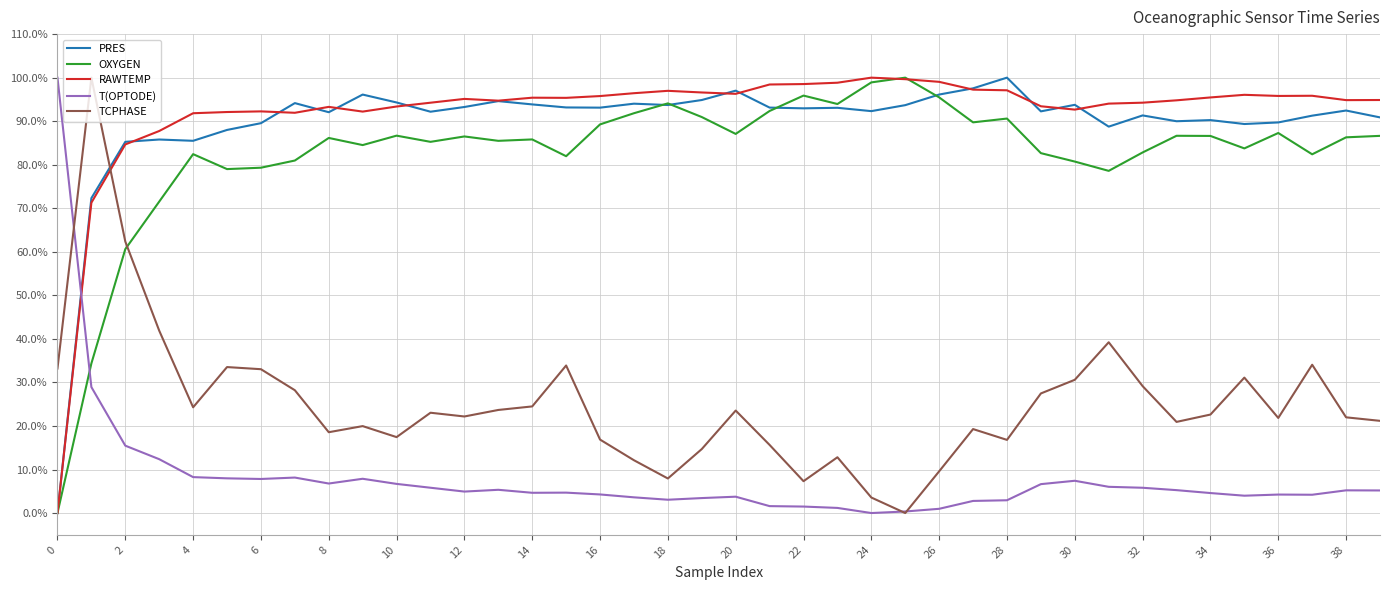

Which series has the largest total across all categories?

RAWTEMP